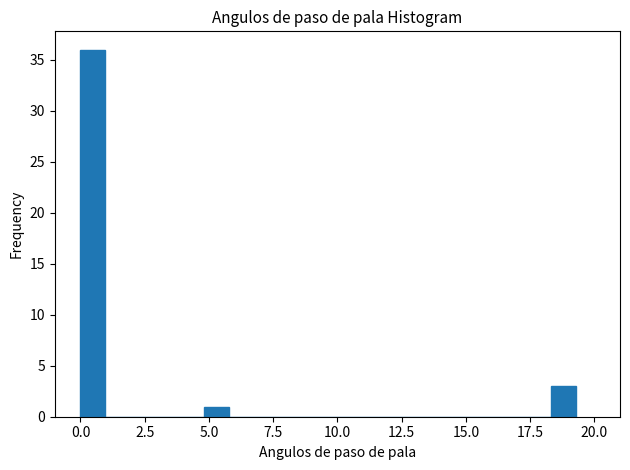

Read against the x-axis, roughly where is the centre of the tallest bar?

0.5